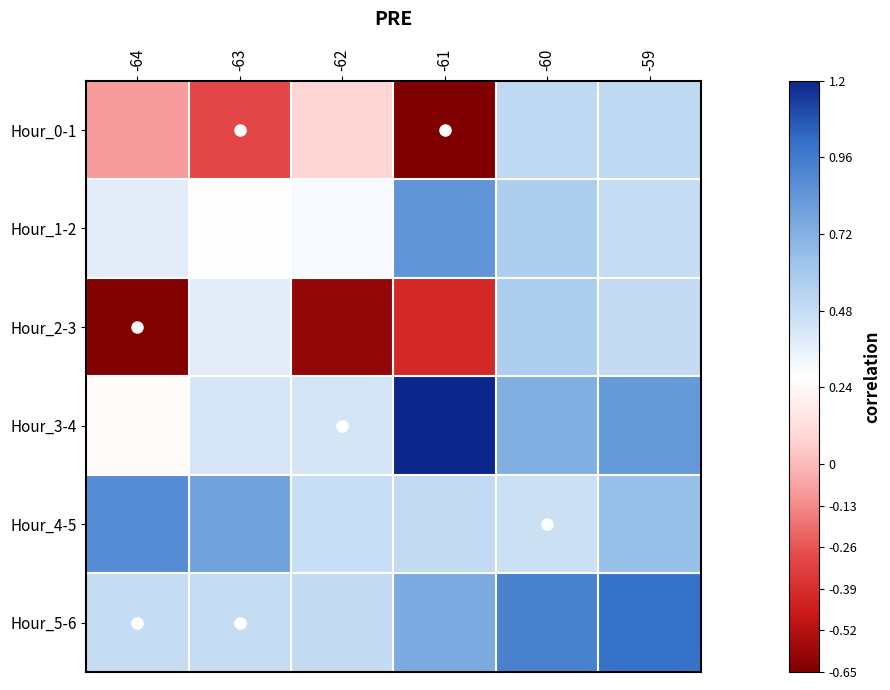

Which category has the highest value across all series?

-61